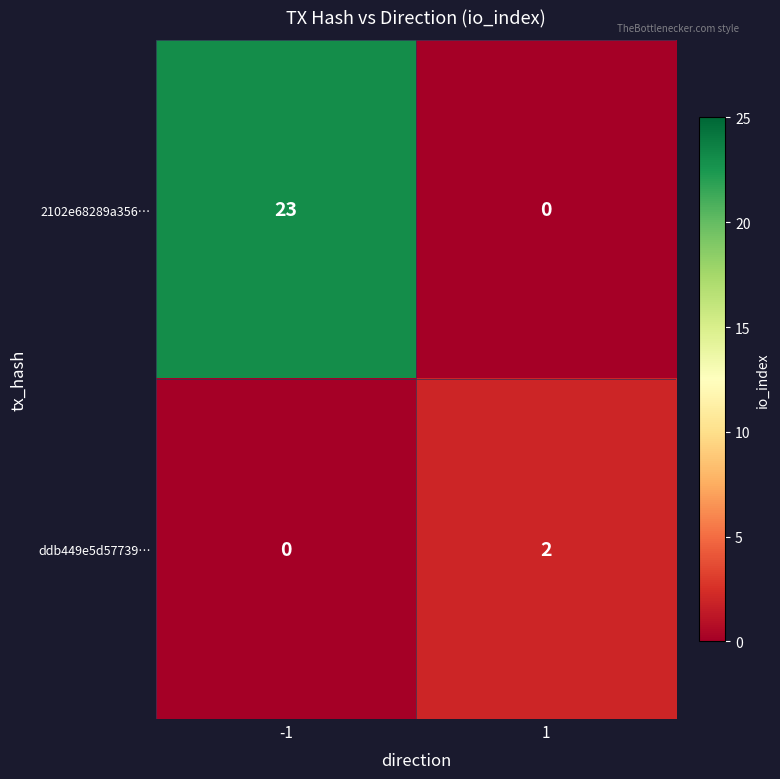

What is the sum of all 2102e68289a356… values?

23